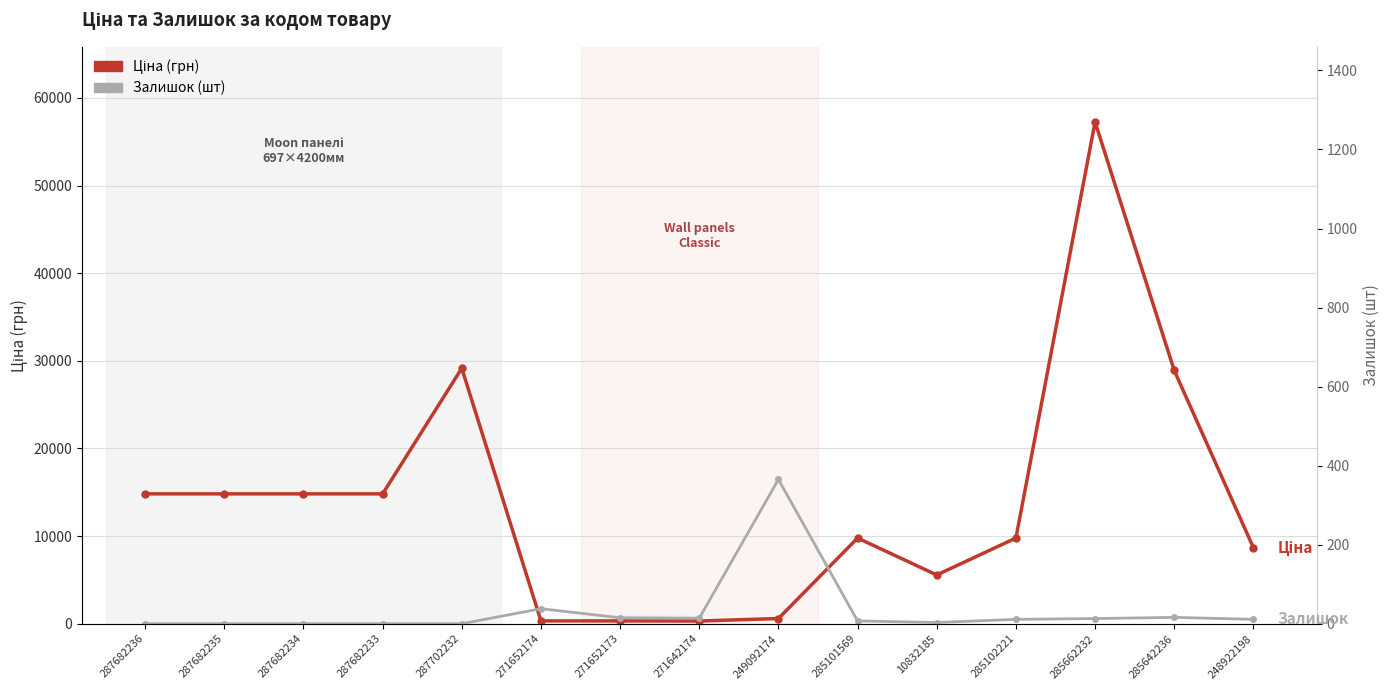

At which label is Ціна closest to 28781?

285642236